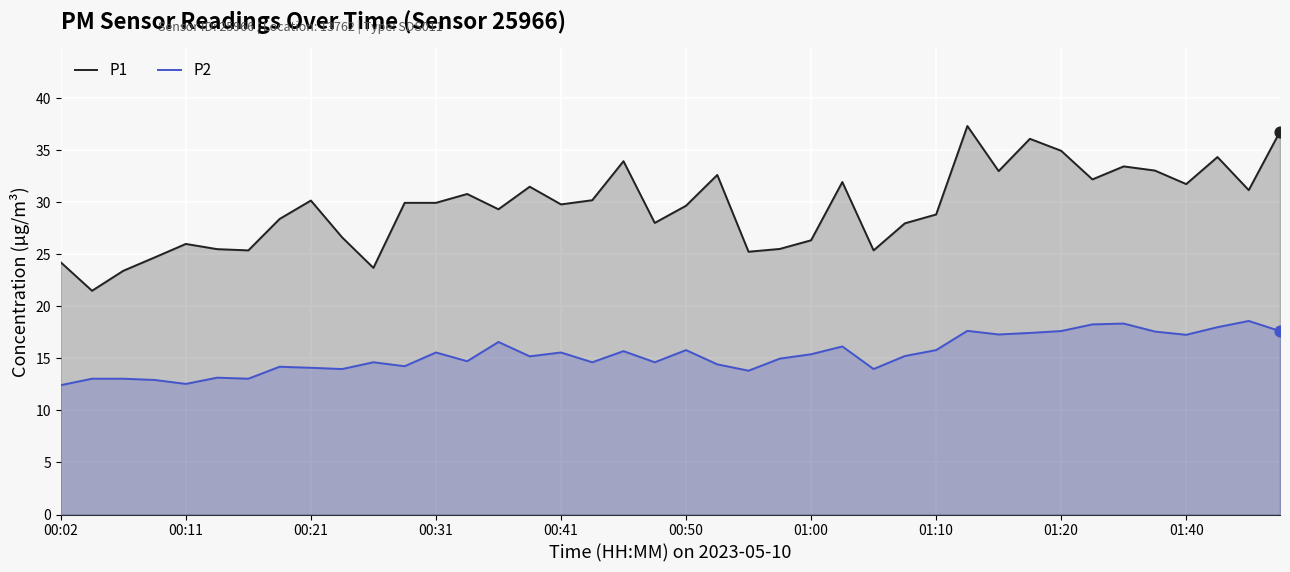

Which series has the largest total across all categories?

P1